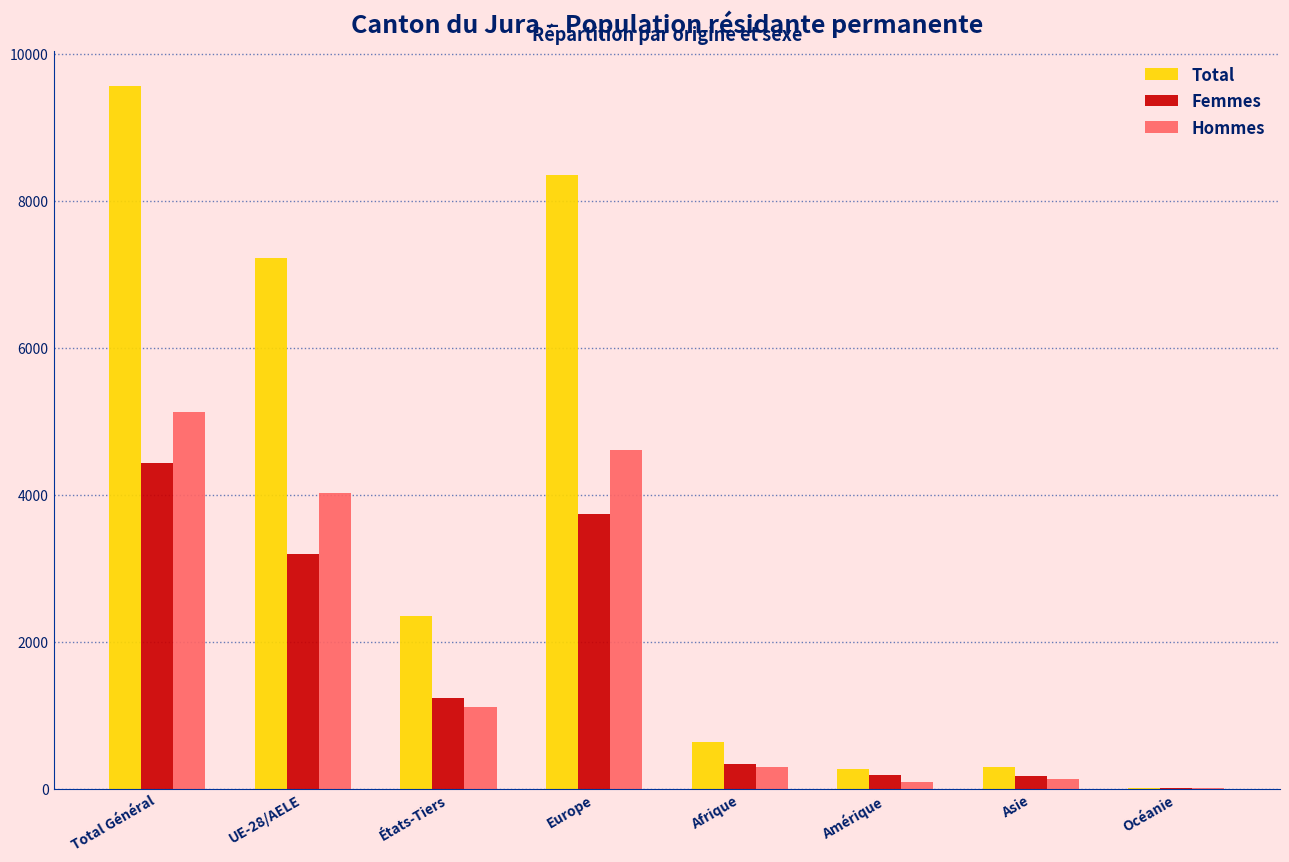

At which category is the sum across all series the highest?

Total Général